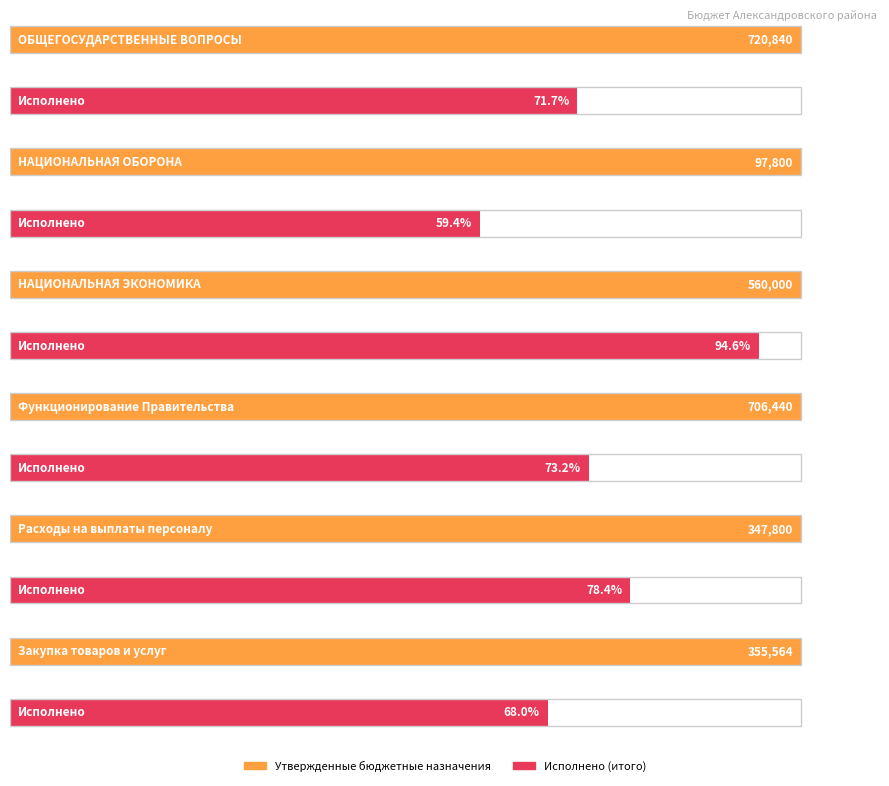

What are all the series names shown in the legend?

Утвержденные бюджетные назначения, Исполнено (итого)